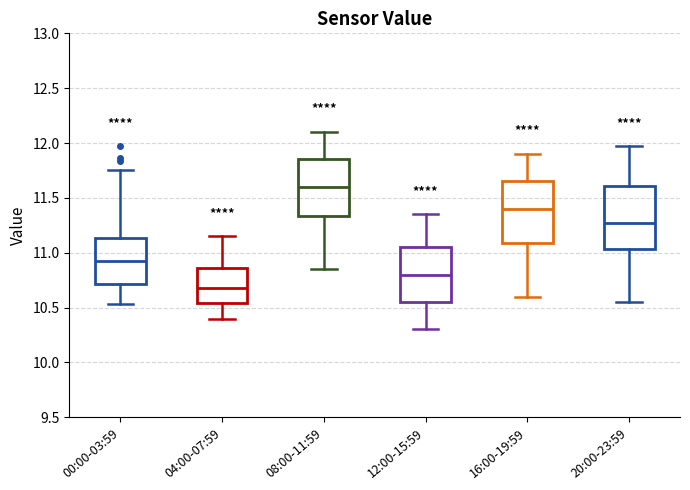

Reading left to right, read every box against the y-axis: the position of its median line, the range the box covers, and the ends of its whiskers. The values are not printed on the chart, so give them approximately, as read against the axis.

00:00-03:59: median 10.95, box 10.70 to 11.15, whiskers 10.55 to 11.75
04:00-07:59: median 10.70, box 10.55 to 10.85, whiskers 10.40 to 11.15
08:00-11:59: median 11.60, box 11.35 to 11.85, whiskers 10.85 to 12.10
12:00-15:59: median 10.80, box 10.55 to 11.05, whiskers 10.30 to 11.35
16:00-19:59: median 11.40, box 11.10 to 11.65, whiskers 10.60 to 11.90
20:00-23:59: median 11.25, box 11.05 to 11.60, whiskers 10.55 to 11.95